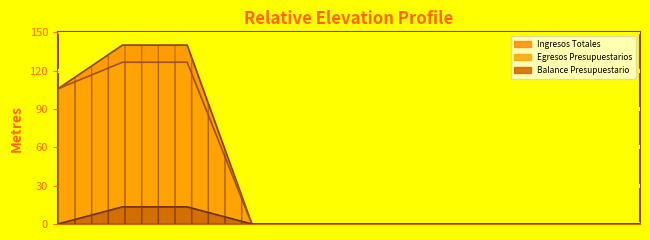

At how many categories does at least one series exceed 73?

3